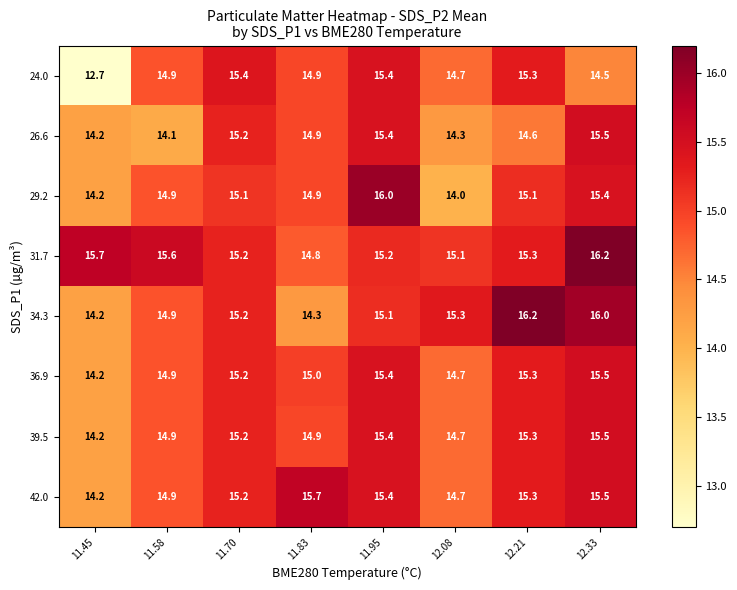

What is the difference between the maximum and minimum values in the 36.9 series?

1.3